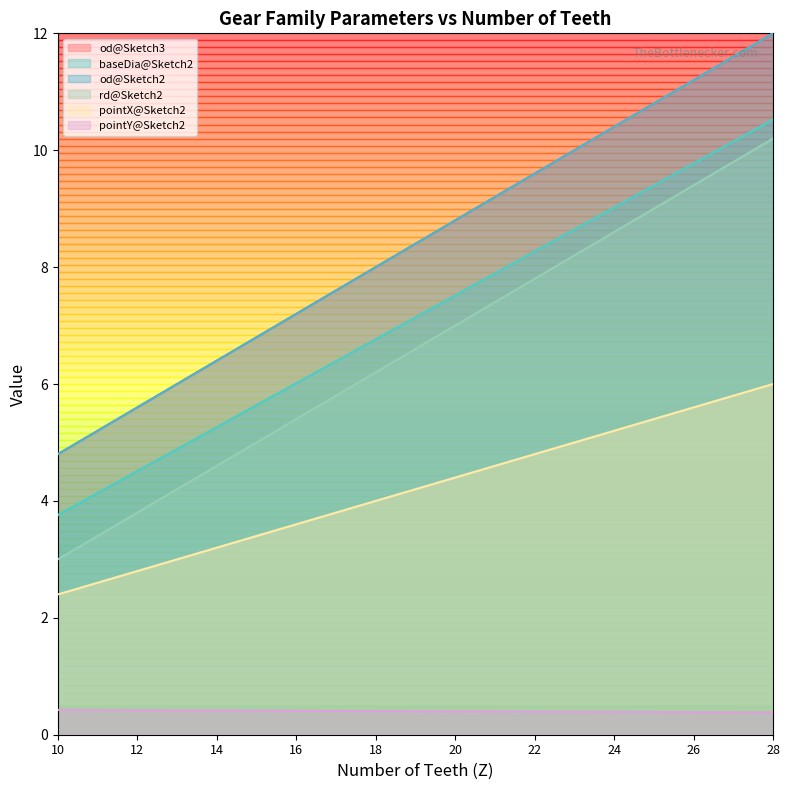

What value does the rd@Sketch2 series have at 24?

8.6